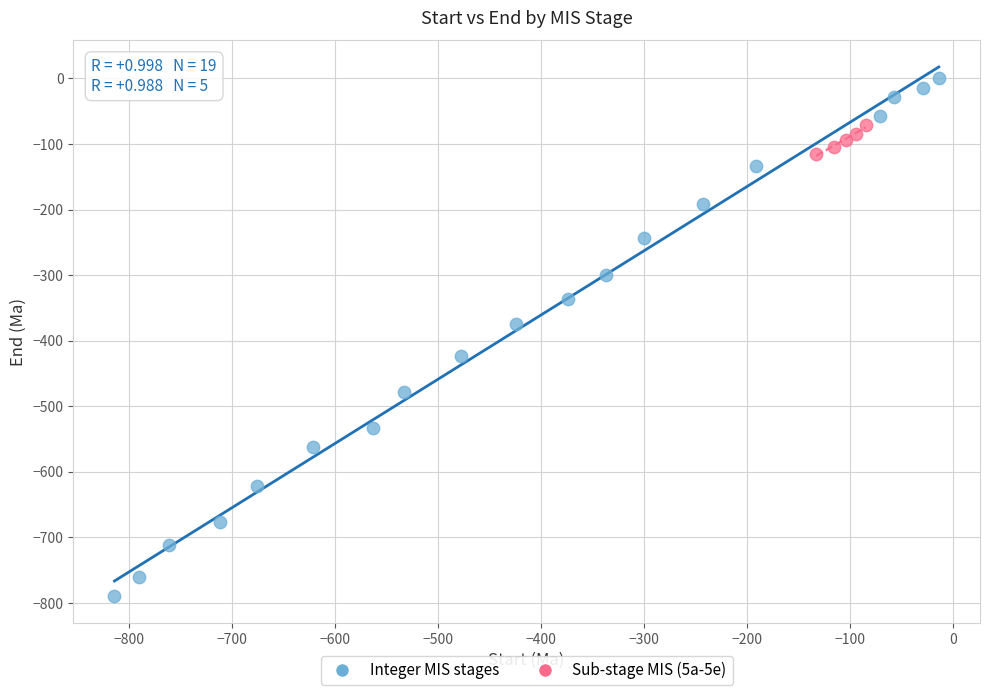

Which series reaches the minimum Y coordinate?

Integer MIS stages